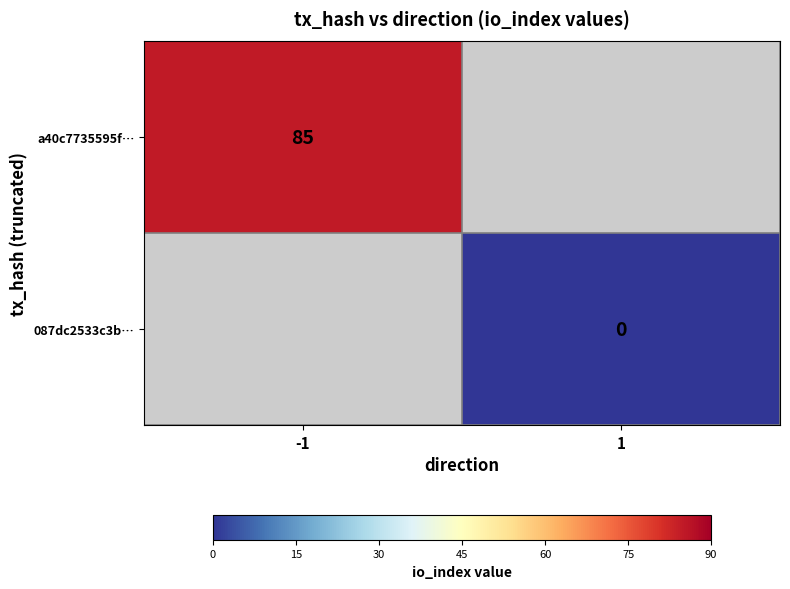

Is it true that a40c7735595f… equals 85 at -1?

True